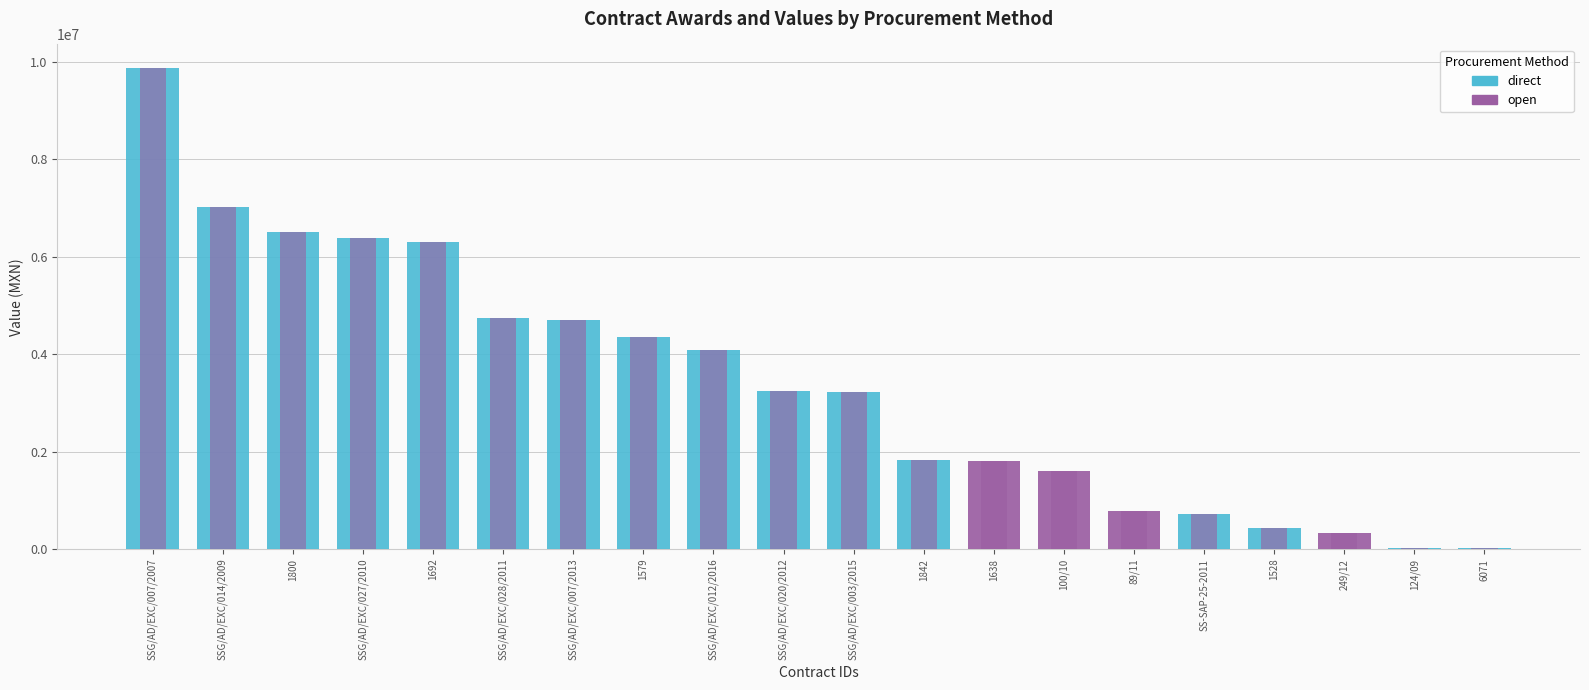

Reading left to right, extract all data points from this chart.

awards.value.amount: SSG/AD/EXC/007/2007=9863504.0	SSG/AD/EXC/014/2009=7029360.0	1800=6498957.4	SSG/AD/EXC/027/2010=6386691.8	1692=6306826.3	SSG/AD/EXC/028/2011=4736629.2	SSG/AD/EXC/007/2013=4709153.3	1579=4348126.2	SSG/AD/EXC/012/2016=4089865.0	SSG/AD/EXC/020/2012=3242117.5	SSG/AD/EXC/003/2015=3218155.2	1842=1819440.0	1638=1800000.0	100/10=1595092.8	89/11=782860.8	SS-SAP-25-2011=718112.6	1528=430684.0	249/12=328187.2	124/09=17994.0	6071=11670.0
contracts.value.amount: SSG/AD/EXC/007/2007=9863504.0	SSG/AD/EXC/014/2009=7029360.0	1800=6498957.4	SSG/AD/EXC/027/2010=6386691.8	1692=6306826.3	SSG/AD/EXC/028/2011=4736629.2	SSG/AD/EXC/007/2013=4709153.3	1579=4348126.2	SSG/AD/EXC/012/2016=4089865.0	SSG/AD/EXC/020/2012=3242117.5	SSG/AD/EXC/003/2015=3218155.2	1842=1819440.0	1638=1800000.0	100/10=1595092.8	89/11=782860.8	SS-SAP-25-2011=718112.6	1528=430684.0	249/12=328187.2	124/09=17994.0	6071=11670.0